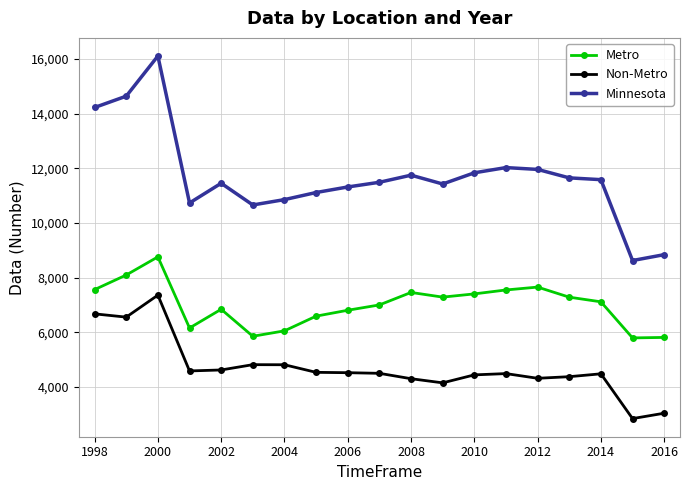

What is the smallest value displayed?

2834